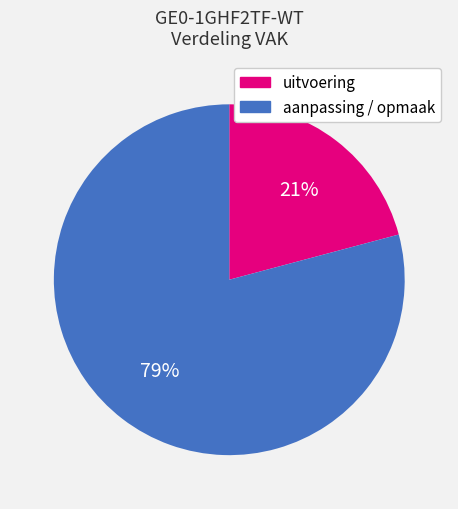

To the nearest percent, what is the combined percentage of uitvoering and aanpassing / opmaak?

100%